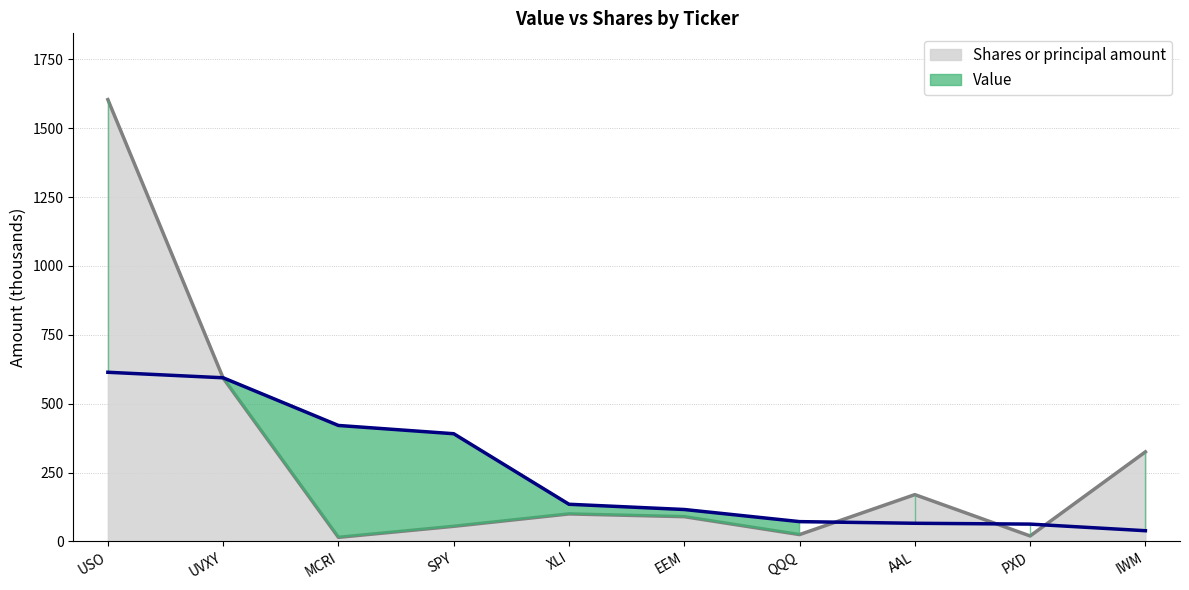

Where is Value nearest to the value 326?

SPY